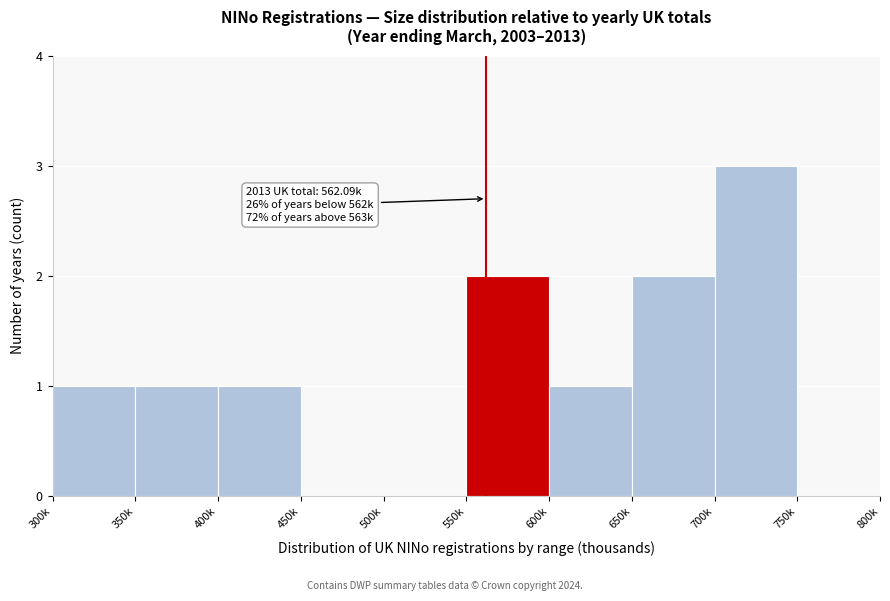

Reading left to right, transcribe all the data shown in this chart.

300k=1	350k=1	400k=1	450k=0	500k=0	550k=2	600k=1	650k=2	700k=3	750k=0